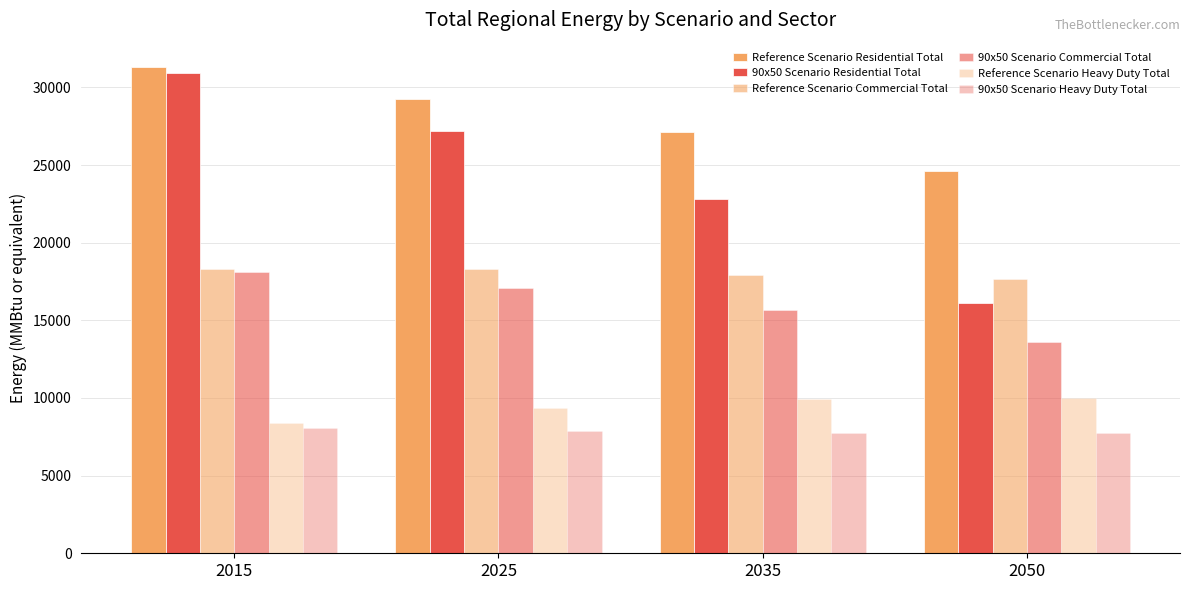

Where does the 90x50 Scenario Commercial Total series first go above 17096?

2015